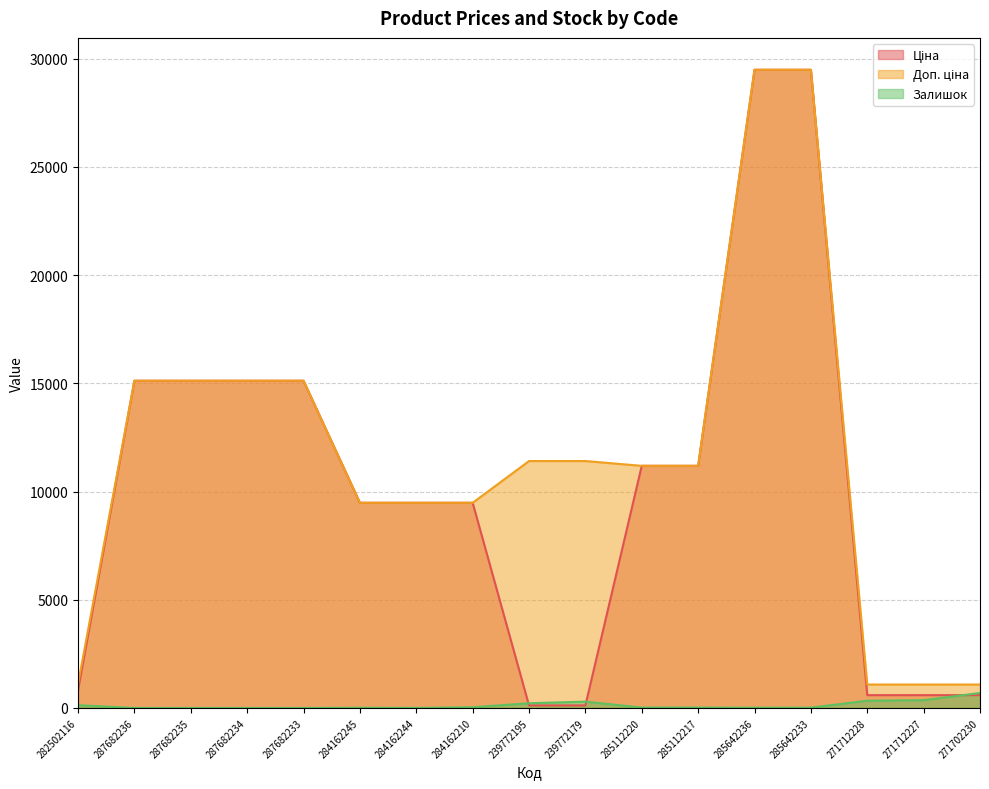

Reading right to left, what are all the values shown in this chart?

Ціна: 589.9	589.9	589.9	29491.5	29491.5	11188.2	11188.2	114.1	114.1	9480.1	9480.1	9480.1	15120.0	15120.0	15120.0	15120.0	818.5
Доп. ціна: 1081.7	1081.7	1081.7	29491.5	29491.5	11188.2	11188.2	11410.0	11410.0	9480.1	9480.1	9480.1	15120.0	15120.0	15120.0	15120.0	1109.2
Залишок: 690.0	359.0	333.0	13.0	11.0	17.0	17.0	290.0	215.0	32.0	2.0	8.0	0.0	0.0	0.0	0.0	125.0